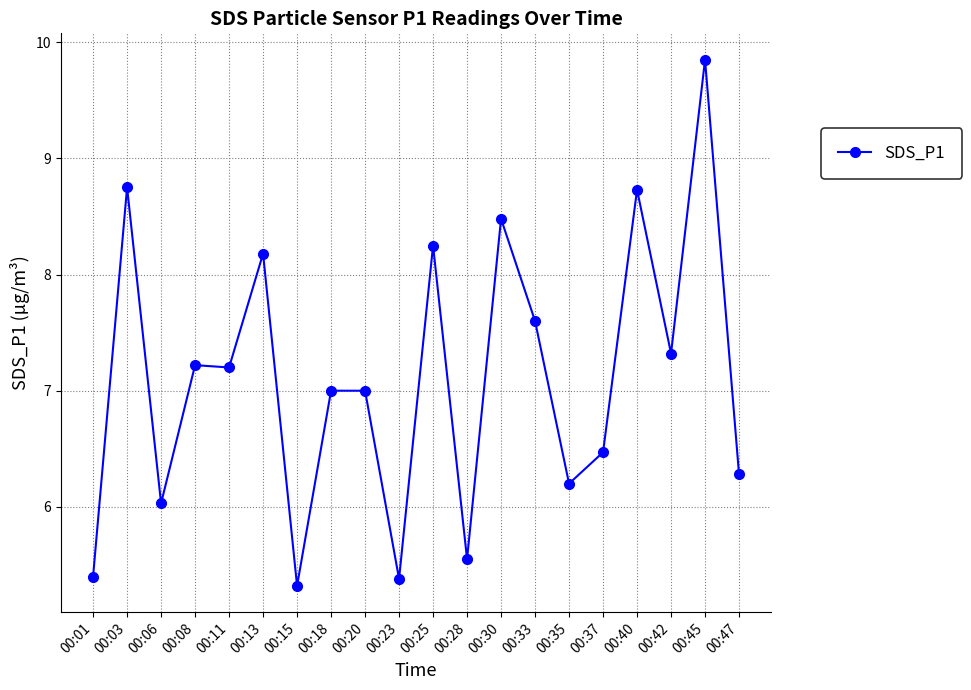

What is the sum of all values?

142.2